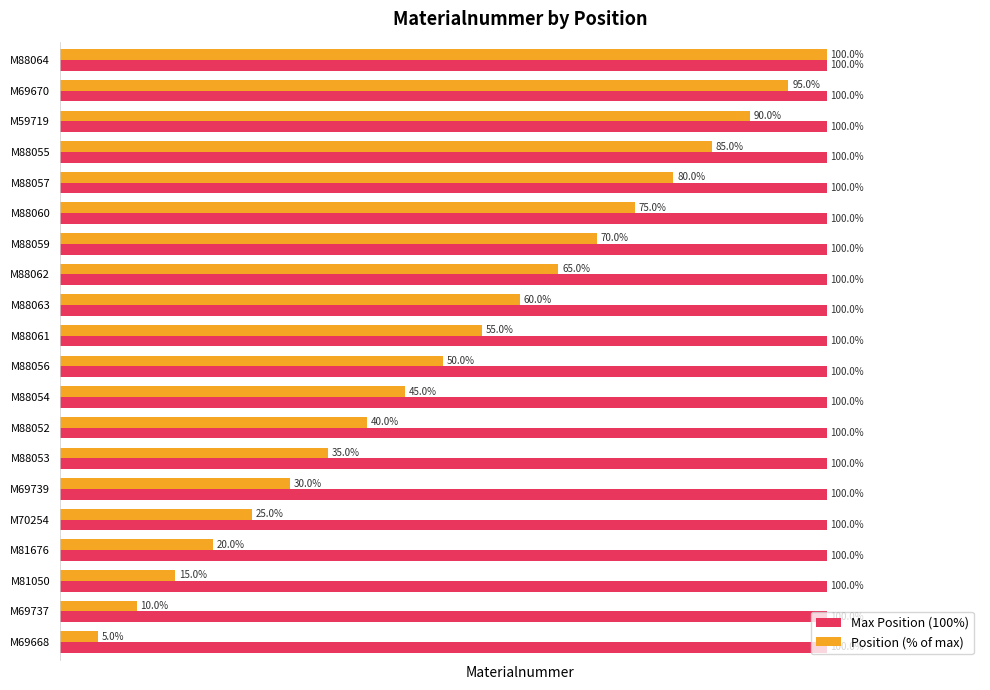

List the series in order of their overall mean, lowest first.

Position (% of max), Max Position (100%)